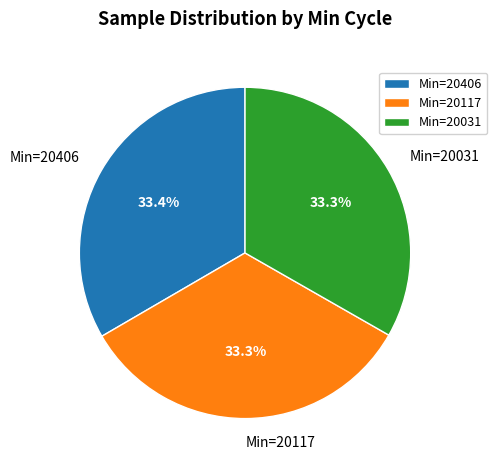

Is there a majority slice in this chart?

No